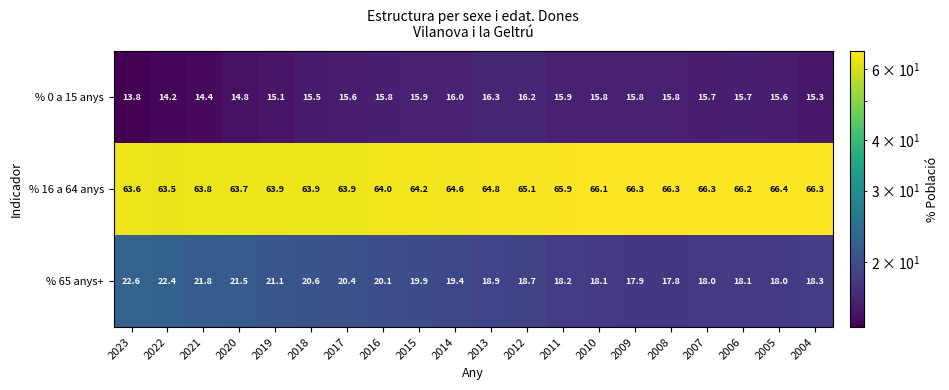

At how many categories does at least one series exceed 45?

20